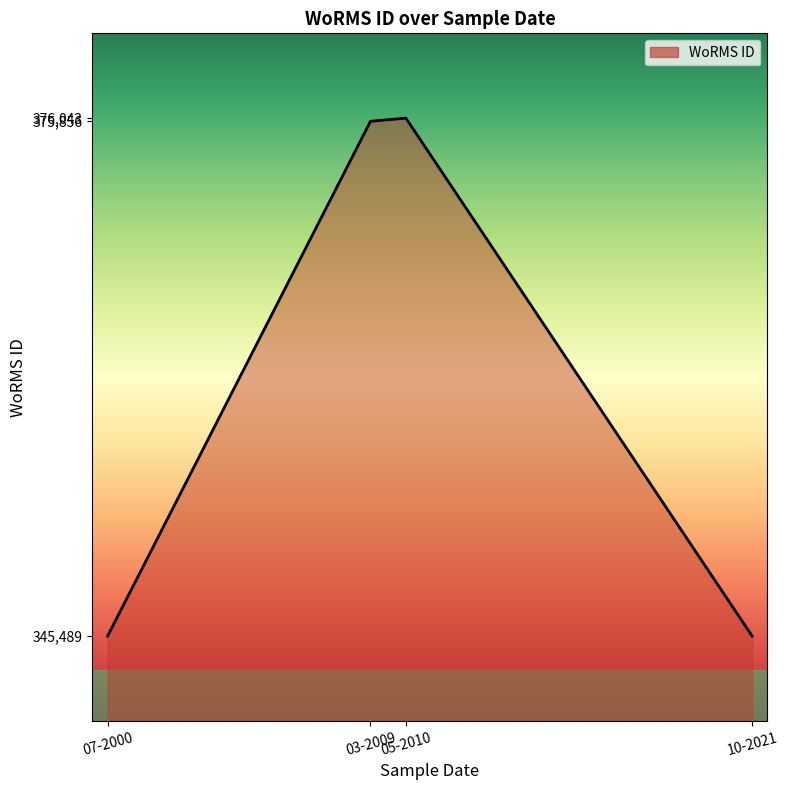

What is the difference between the values at 07-2000 and 05-2010?

30554